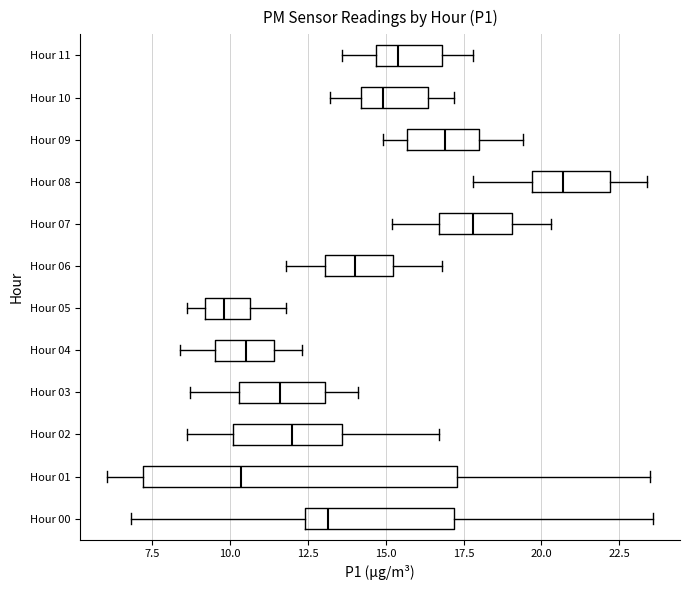

Where does the median line of the box for Hour 10 sit on the x-axis? The values are not printed on the chart, so give them approximately, as read against the axis.

15.0